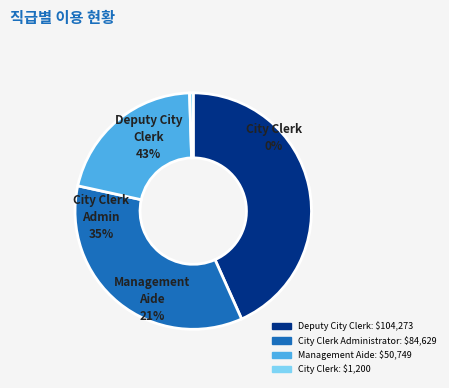

Which category has the smallest portion of the pie?

City Clerk